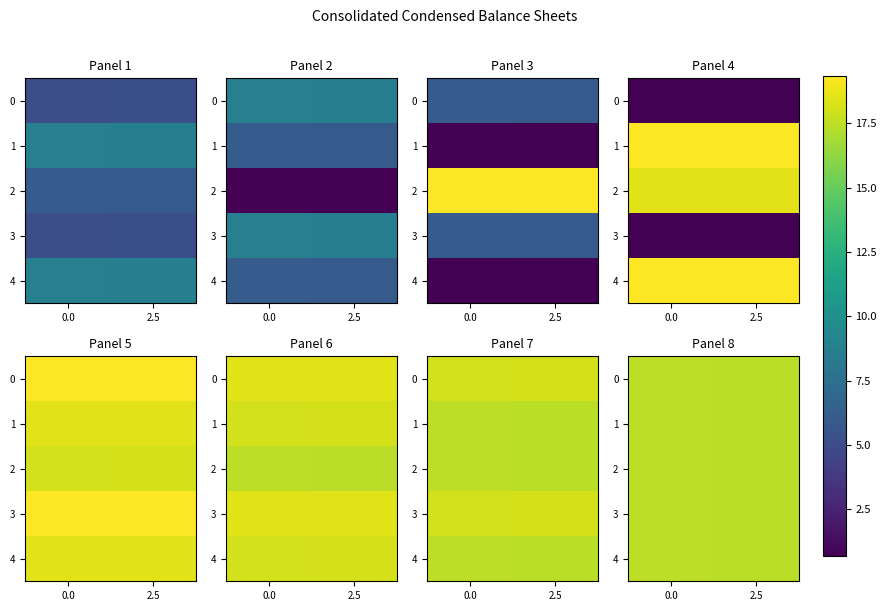

Is it true that row_0 equals 17.4 at 2.5?

True